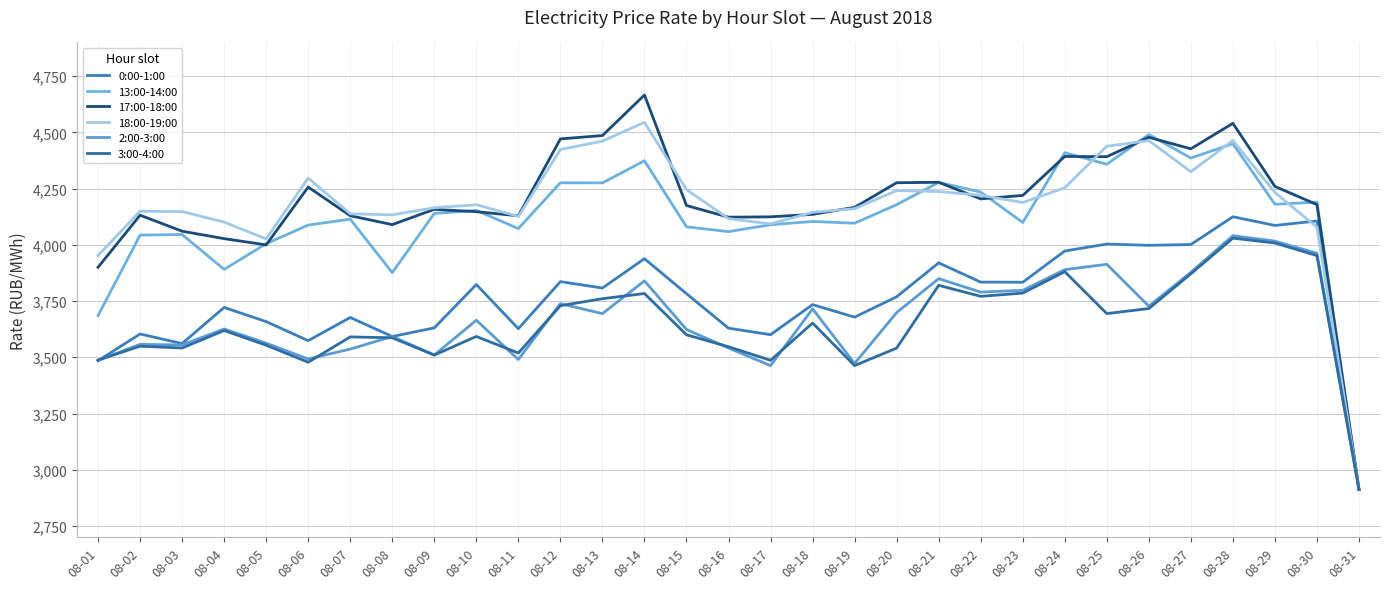

In 2:00-3:00, how many points are higher than both neighbors (excluding endpoints)?

10